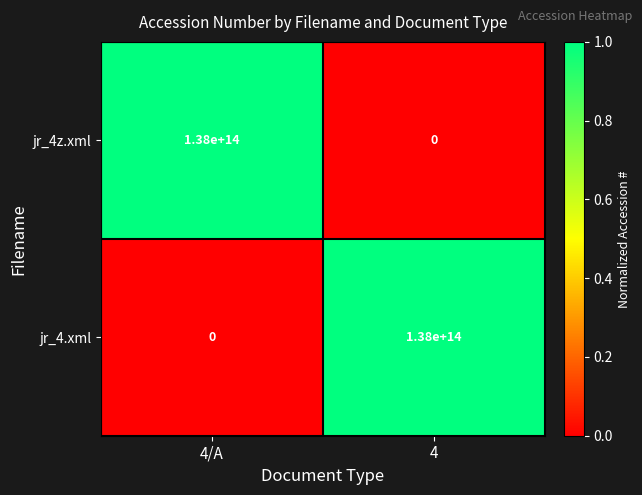

Rank the series at 4/A from lowest to highest value.

jr_4.xml, jr_4z.xml